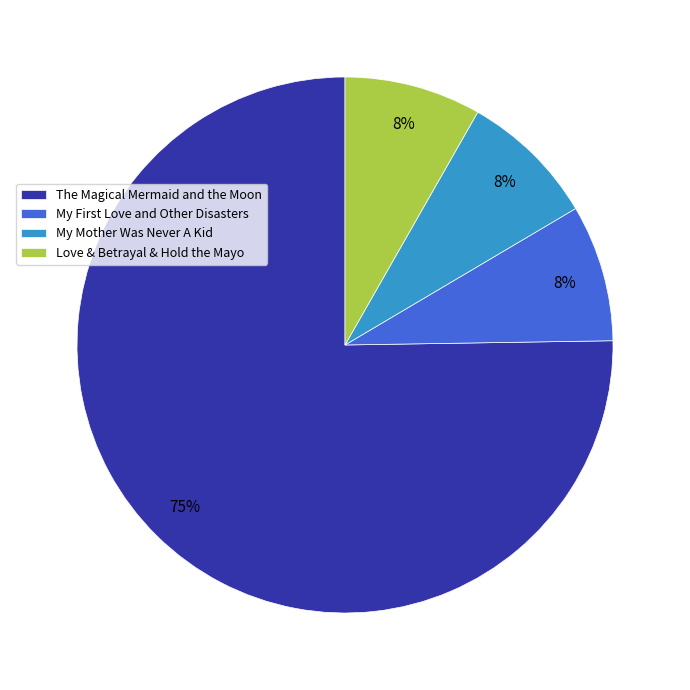

What is the largest slice in the pie chart?

The Magical Mermaid and the Moon